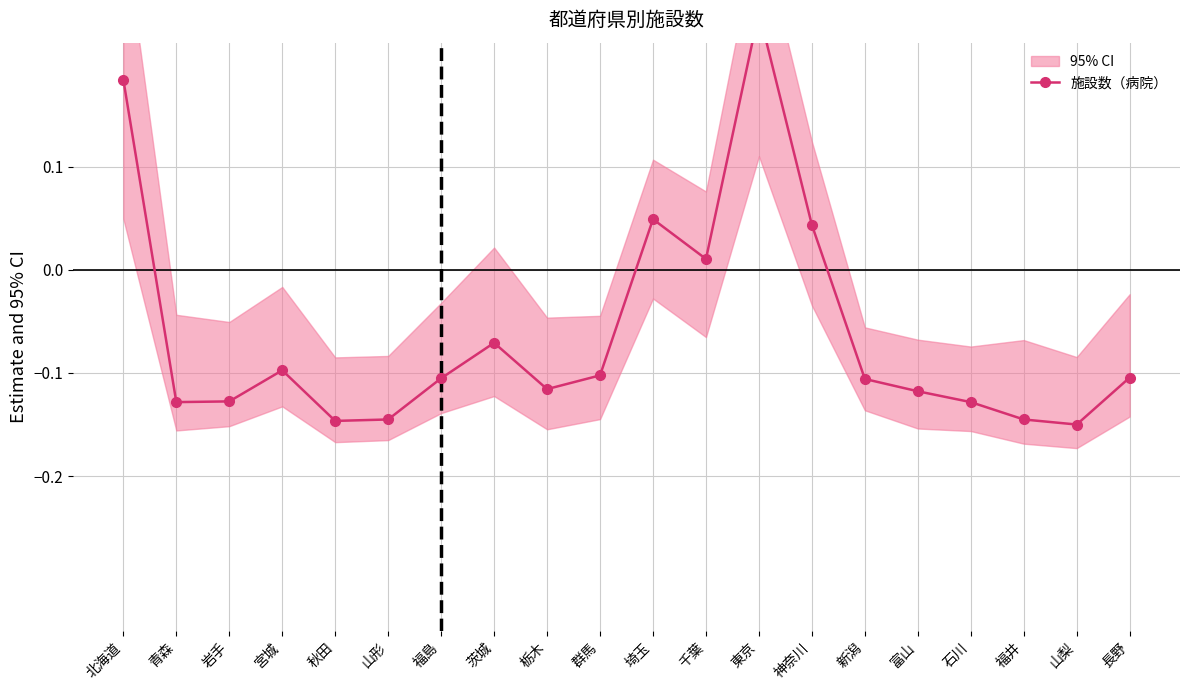

Reading left to right, what are all the values shown in this chart?

北海道=0.2	青森=-0.1	岩手=-0.1	宮城=-0.1	秋田=-0.1	山形=-0.1	福島=-0.1	茨城=-0.1	栃木=-0.1	群馬=-0.1	埼玉=0.0	千葉=0.0	東京=0.2	神奈川=0.0	新潟=-0.1	富山=-0.1	石川=-0.1	福井=-0.1	山梨=-0.1	長野=-0.1